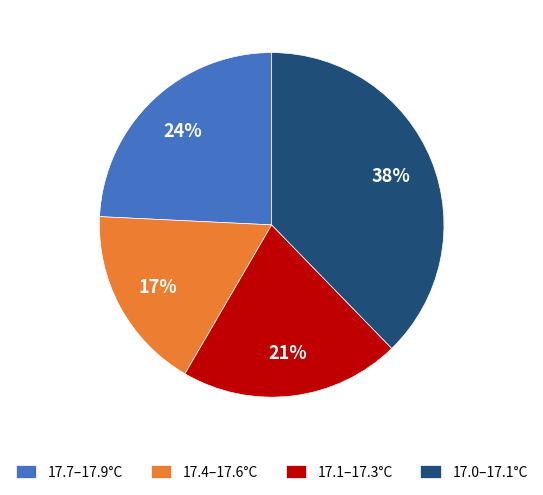

Do 17.0–17.1°C and 17.1–17.3°C together represent more than half of the pie?

Yes